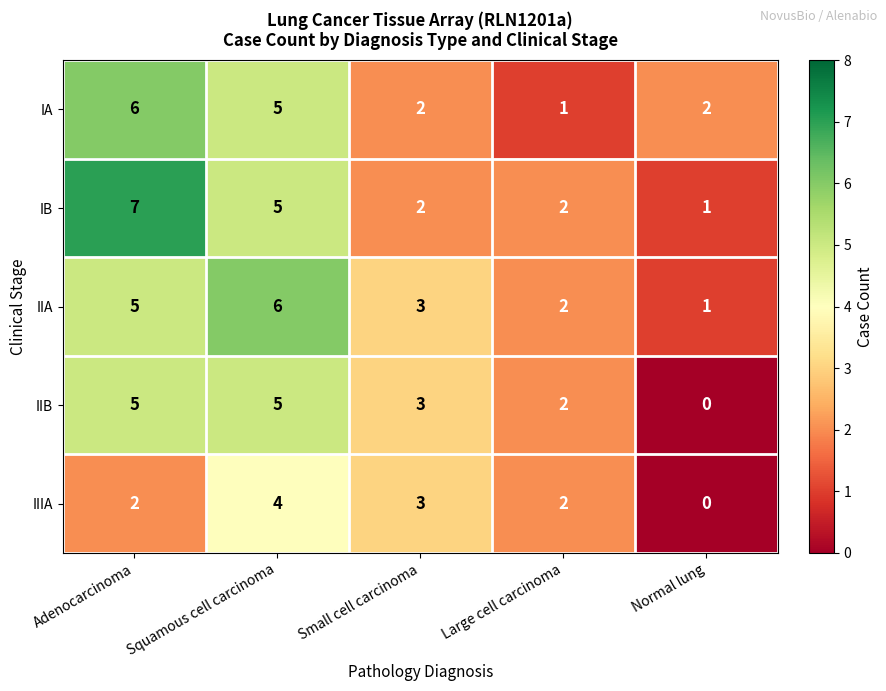

Count the number of categories in the chart.

5